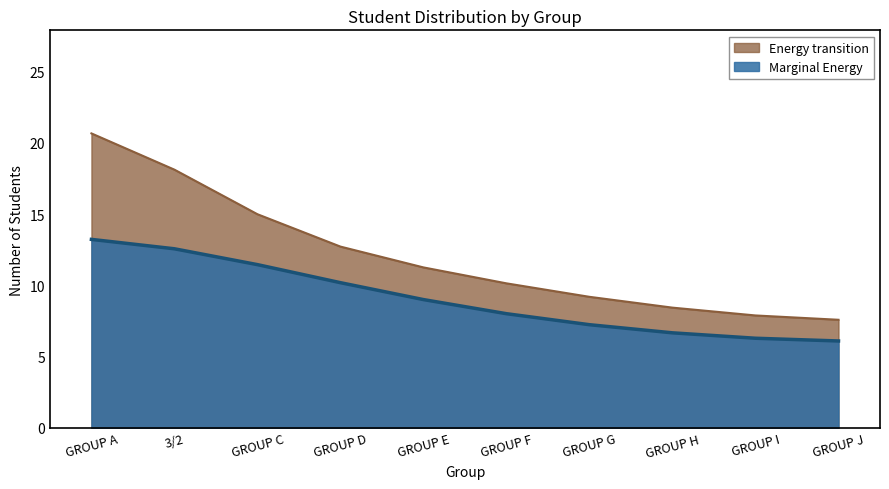

Count the number of data series in this chart.

2